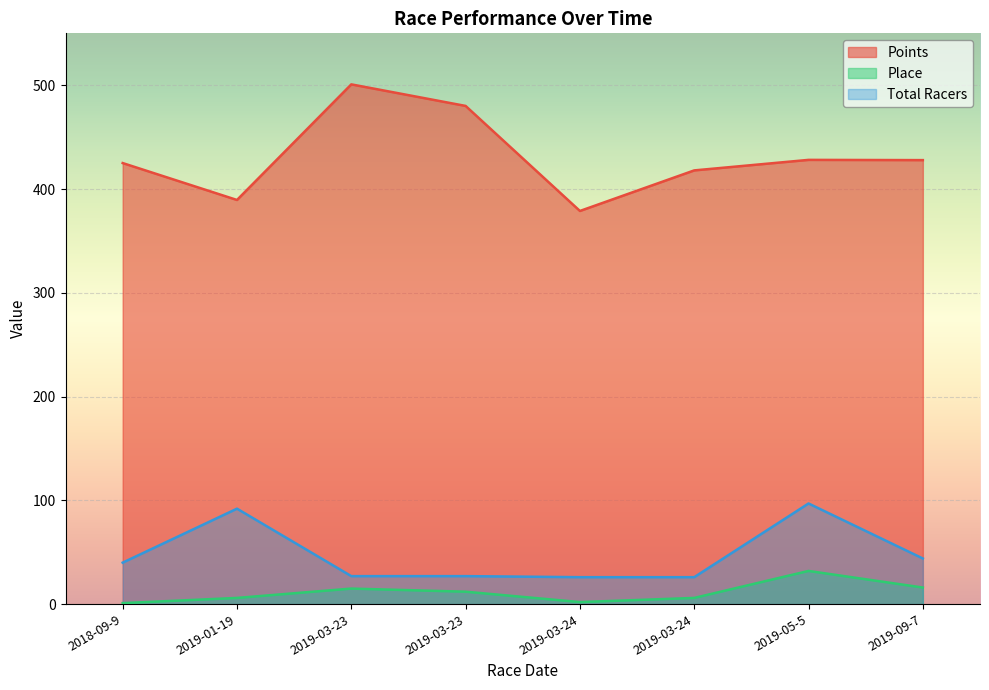

Does the chart display data point markers on the line(s)?

No